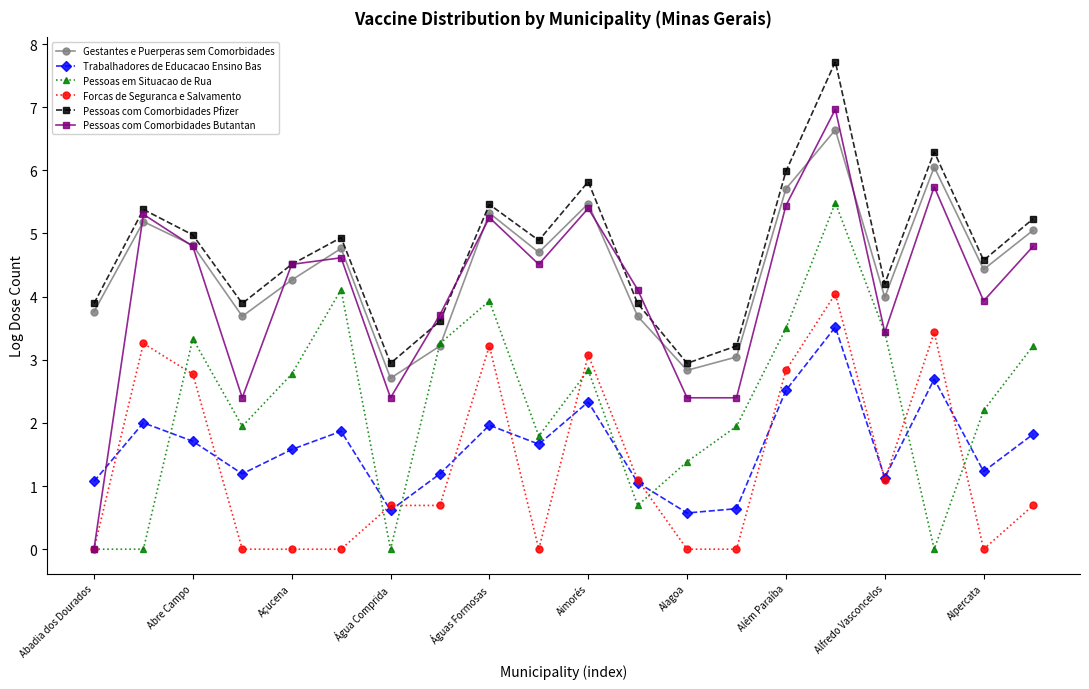

How many interior local peaks does the Gestantes e Puerperas sem Comorbidades series have?

6